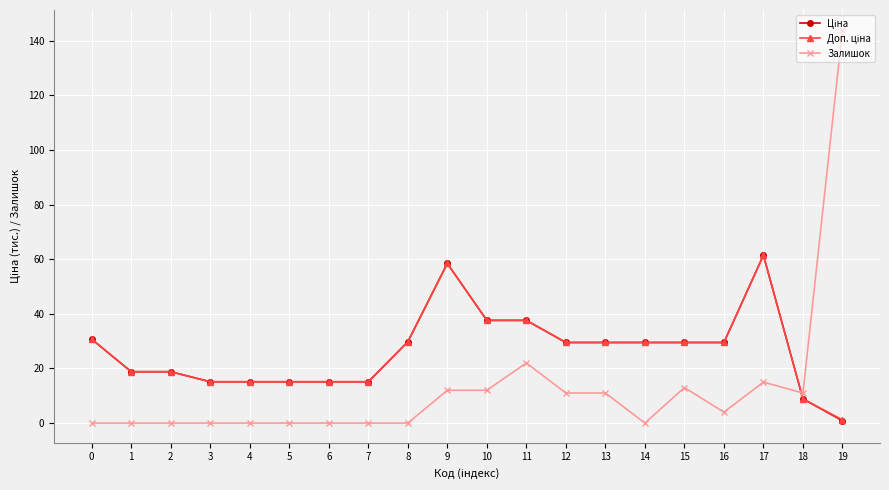

What is the maximum value shown in the chart?

144.0